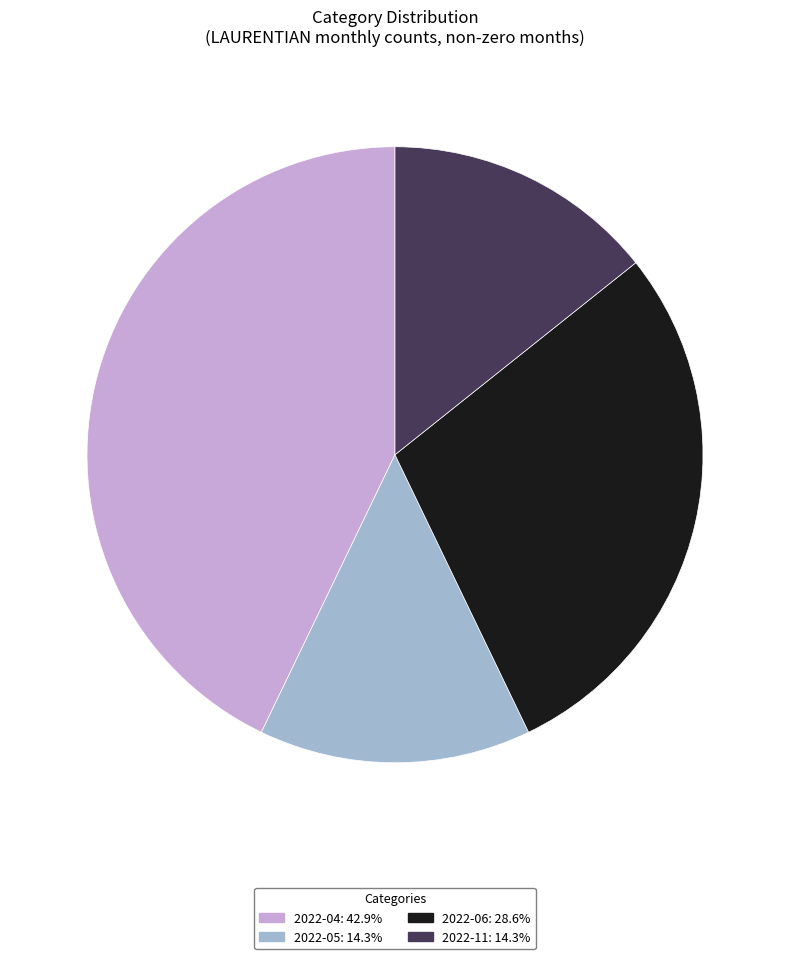

Between 2022-05 and 2022-06, which is larger?

2022-06